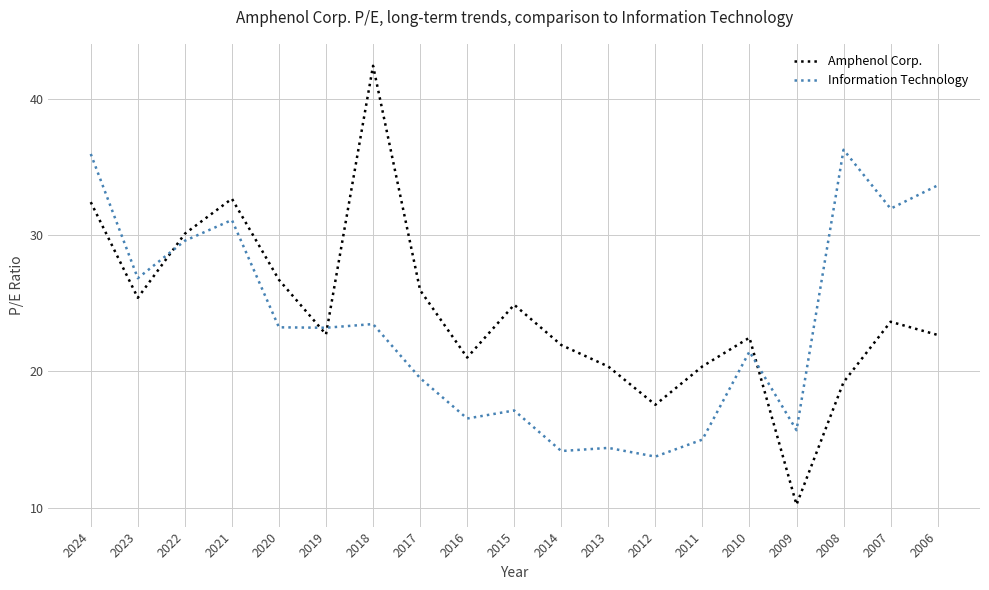

What is the approximate value of Amphenol Corp. at 2018?

42.5